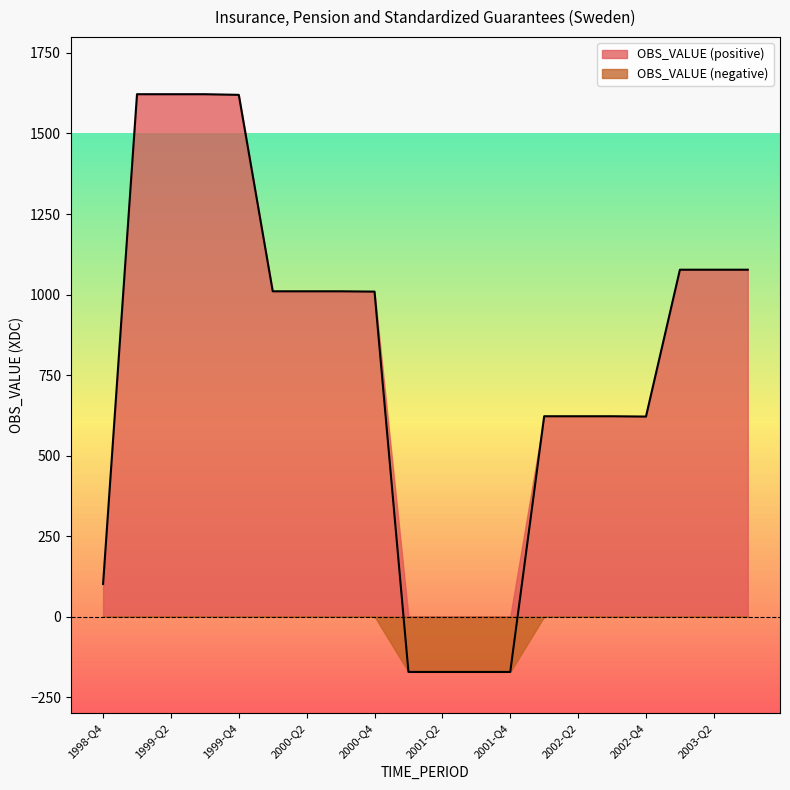

How many negative values are there?

4